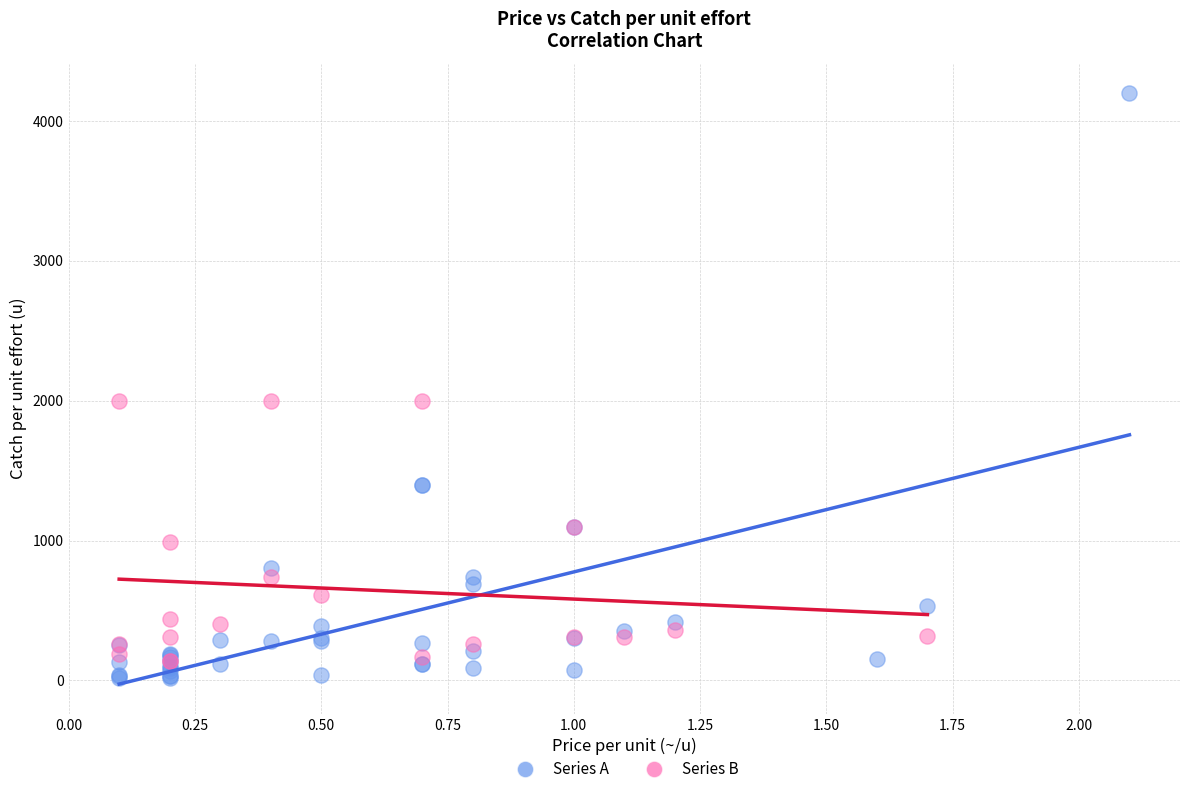

Which series has the widest spread of Y values?

Series A